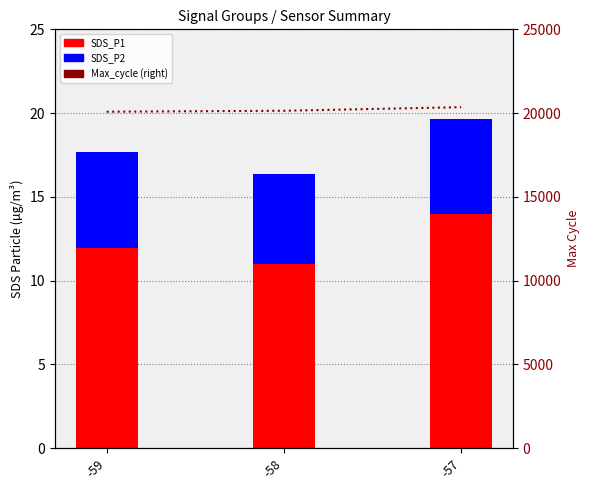

What is the difference between the SDS_P1 values at -59 and -57?

2.0